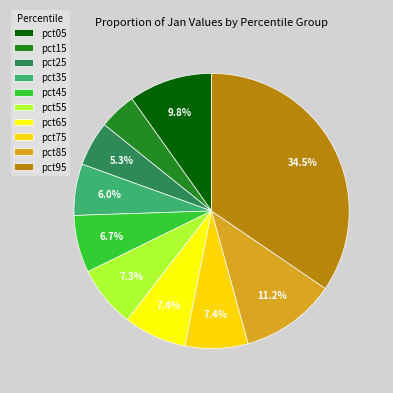

Rank the categories by value from highest to lowest.

pct95, pct85, pct05, pct75, pct65, pct55, pct45, pct35, pct25, pct15